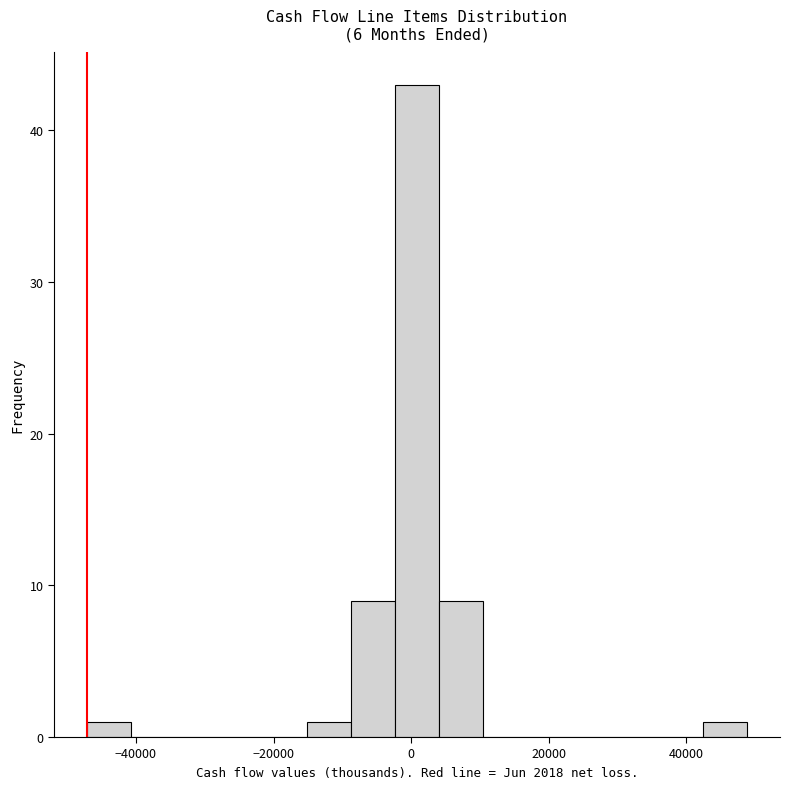

Around what value on the x-axis is the tallest bar? Give the approximate position of its centre, as read against the axis.

0